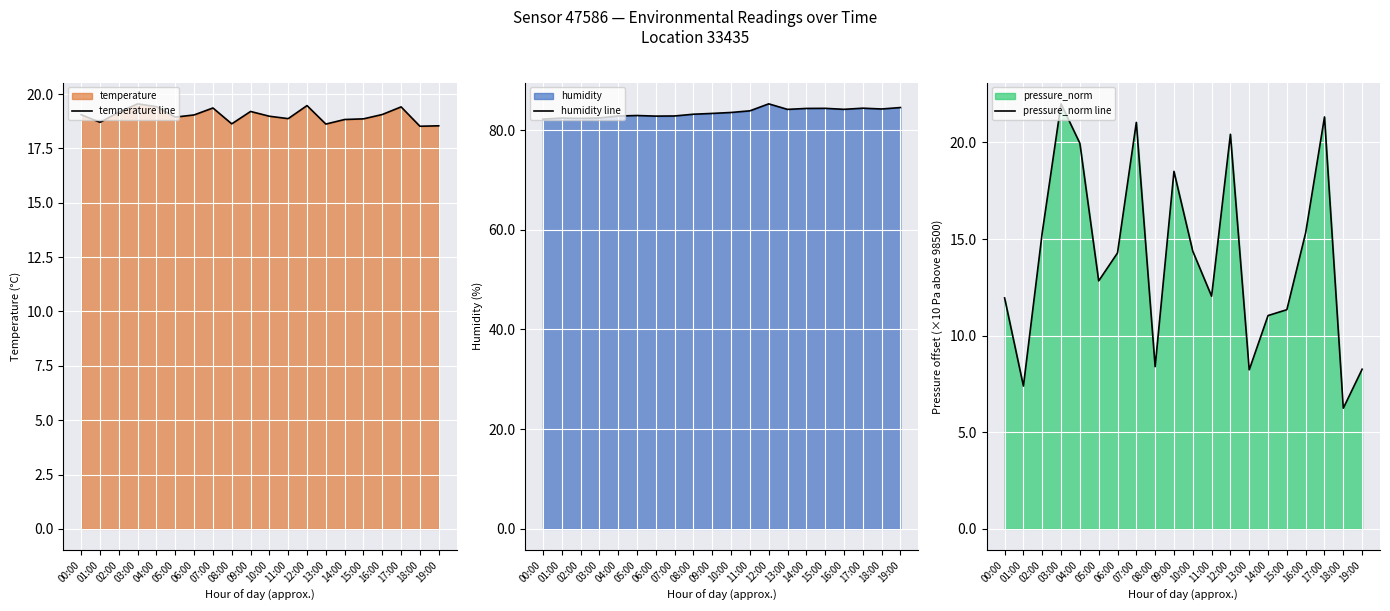

What is the maximum value shown in the chart?

85.2